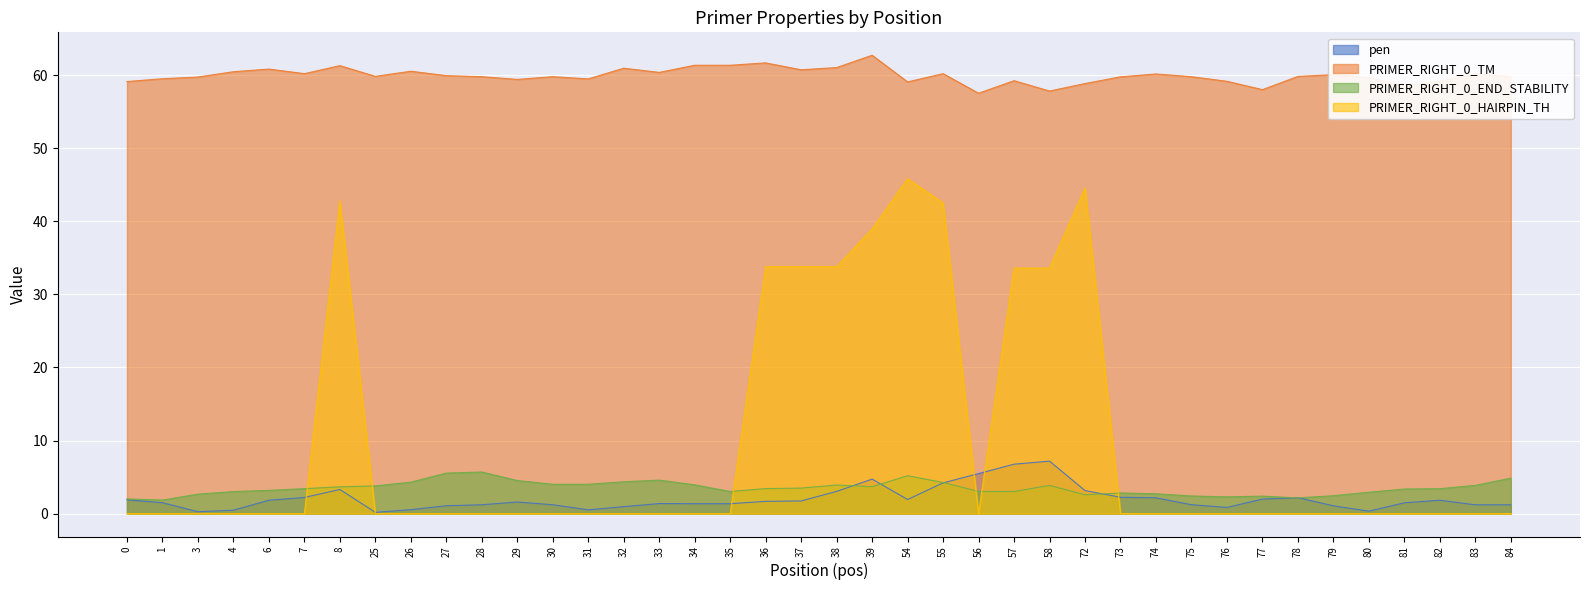

What is the value of the pen point at the 38th from the left?

1.8